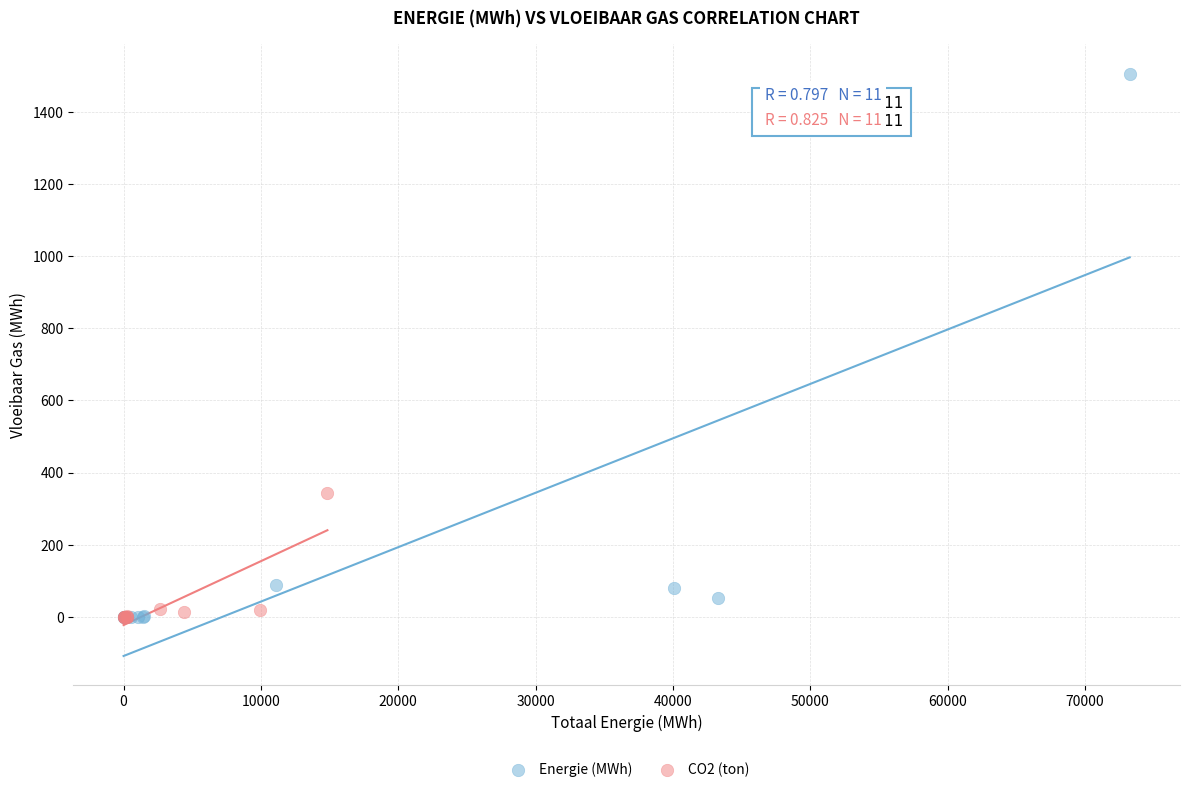

Which series reaches the maximum Y coordinate?

Energie (MWh)